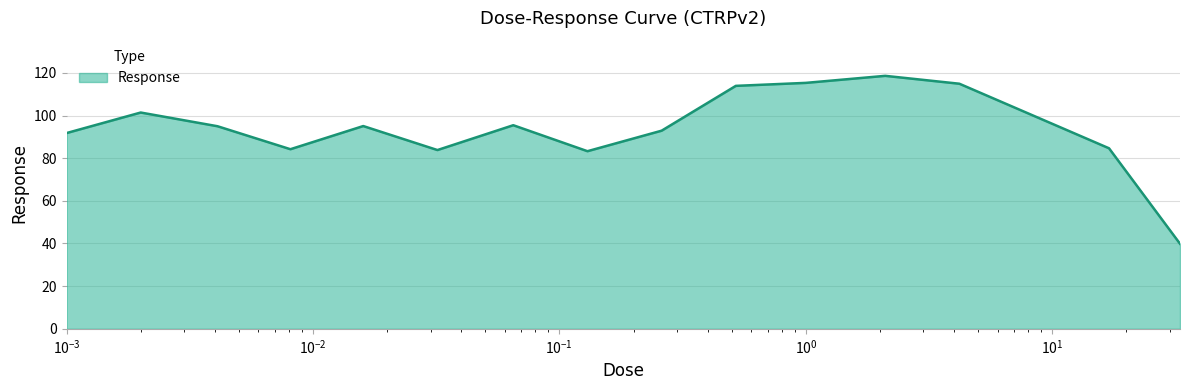

What is the difference between the maximum and minimum values?

78.7